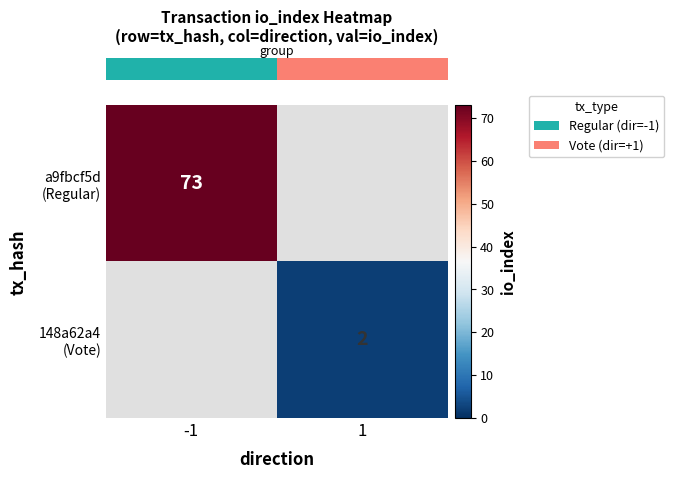

What is the difference between the highest and lowest values at -1?

73